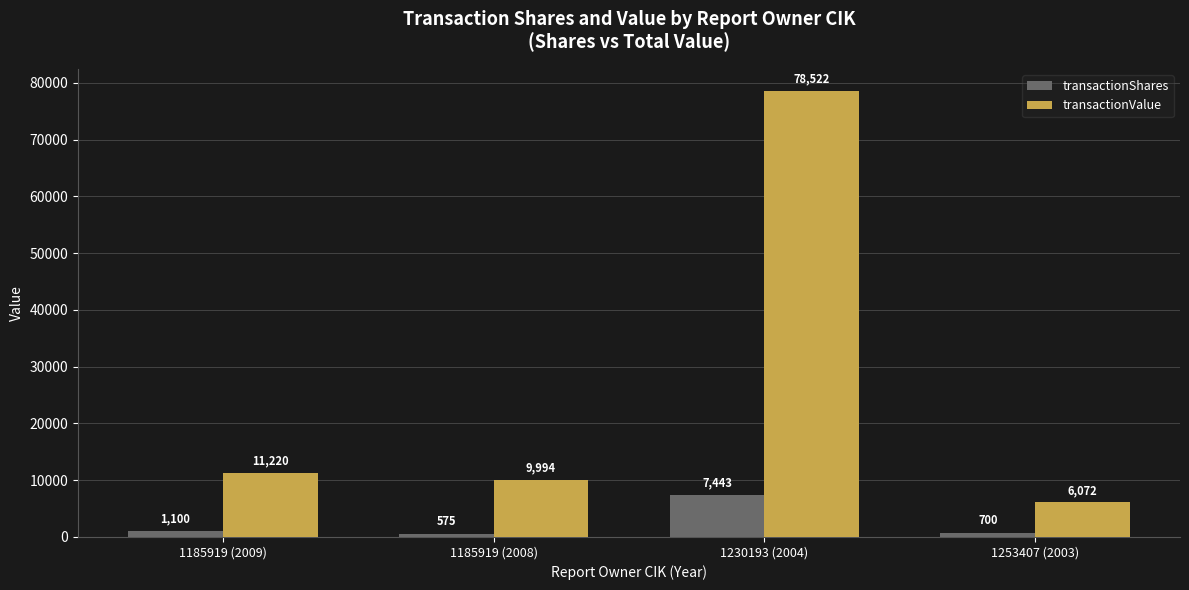

What is the minimum value shown in the chart?

575